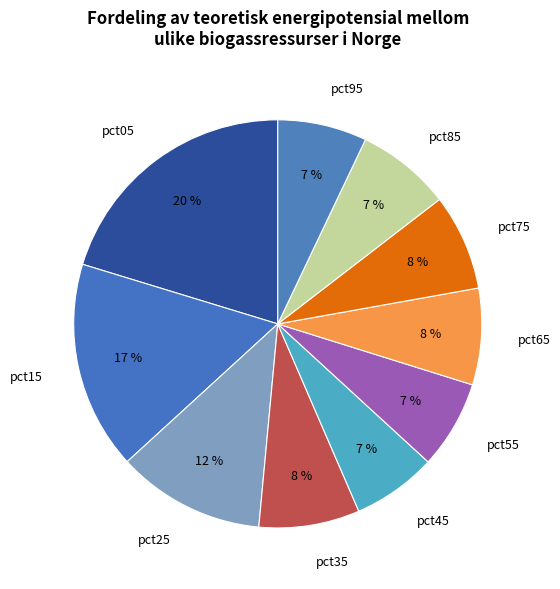

To the nearest percent, what is the difference between the pct95 and pct25 slice percentages?

5%